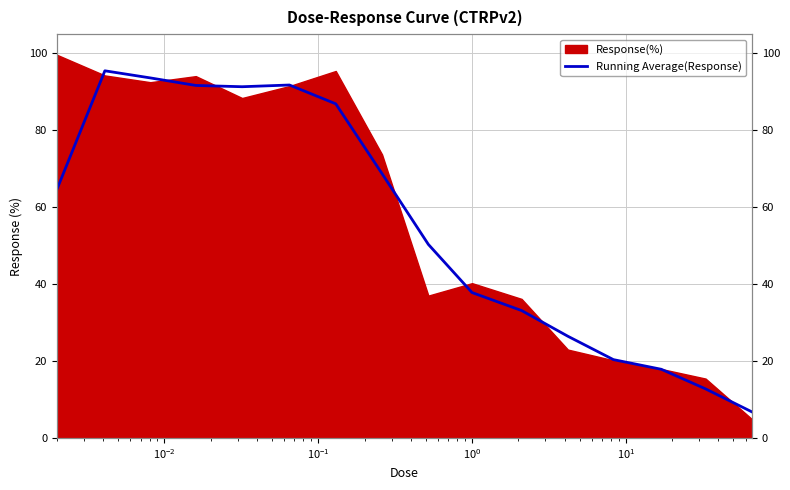

Count the number of categories in the chart.

16